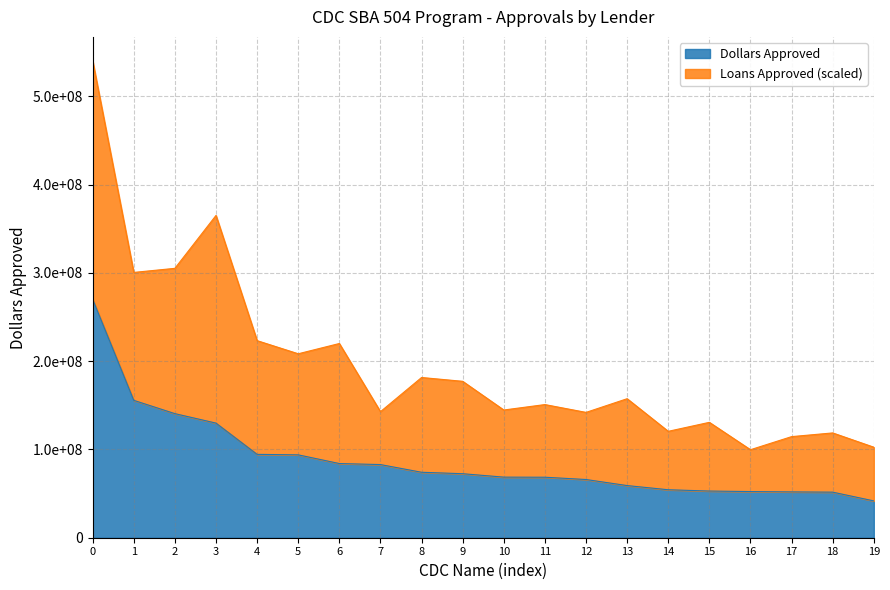

Does the chart have visible grid lines?

Yes